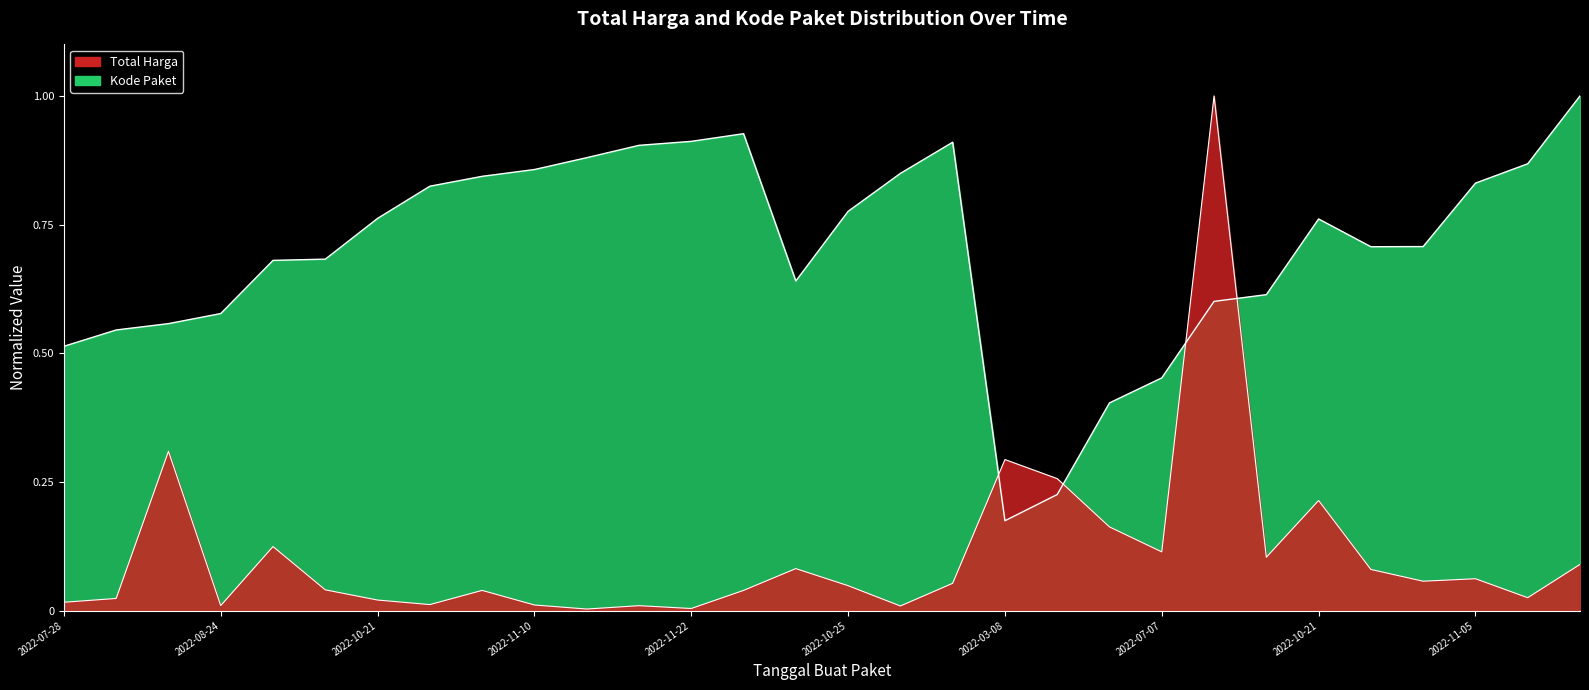

What is the label of the 1st point from the right?

2022-12-13